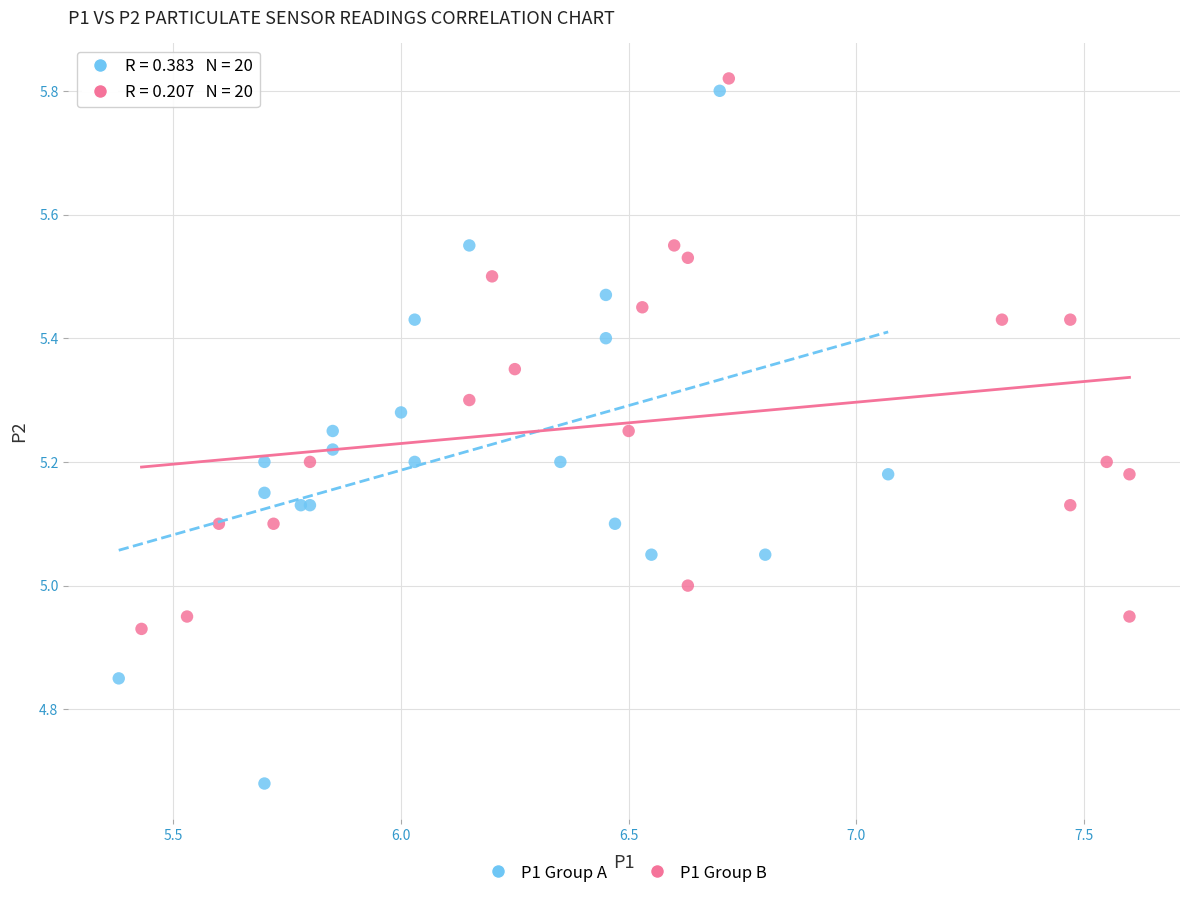

Which series has the largest Y range (max minus min)?

P1 Group A